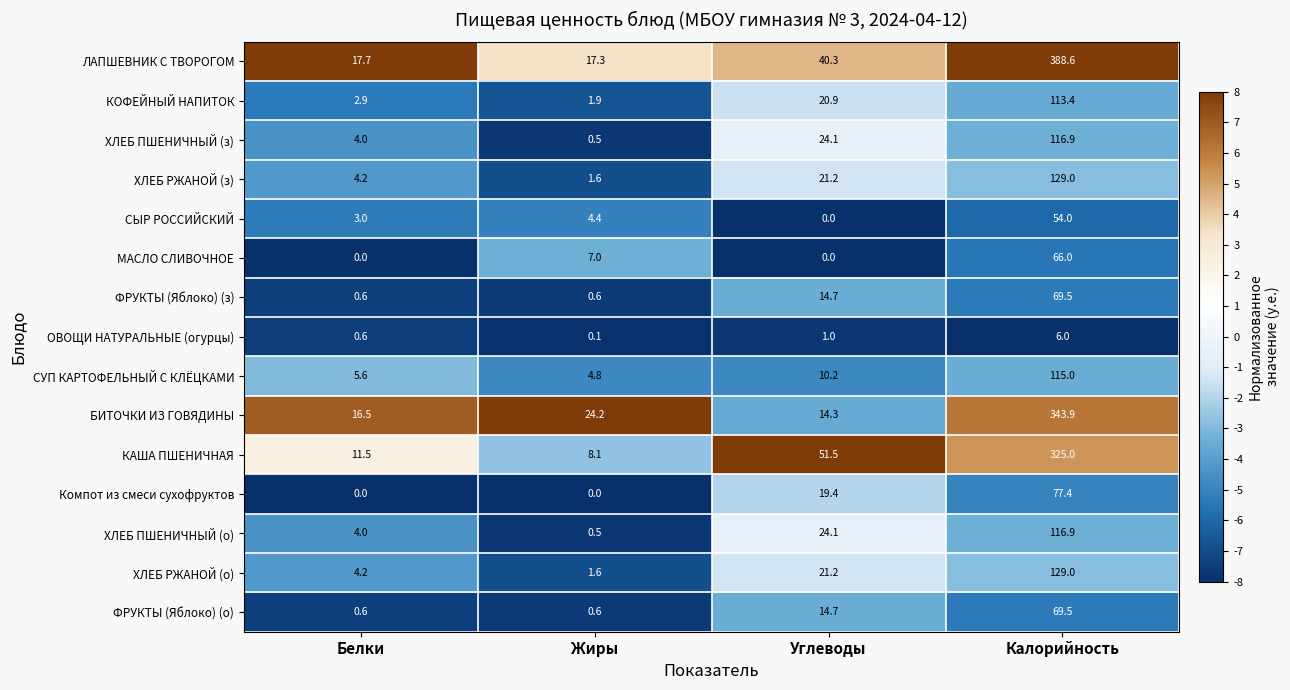

What is the maximum value shown in the chart?

388.6